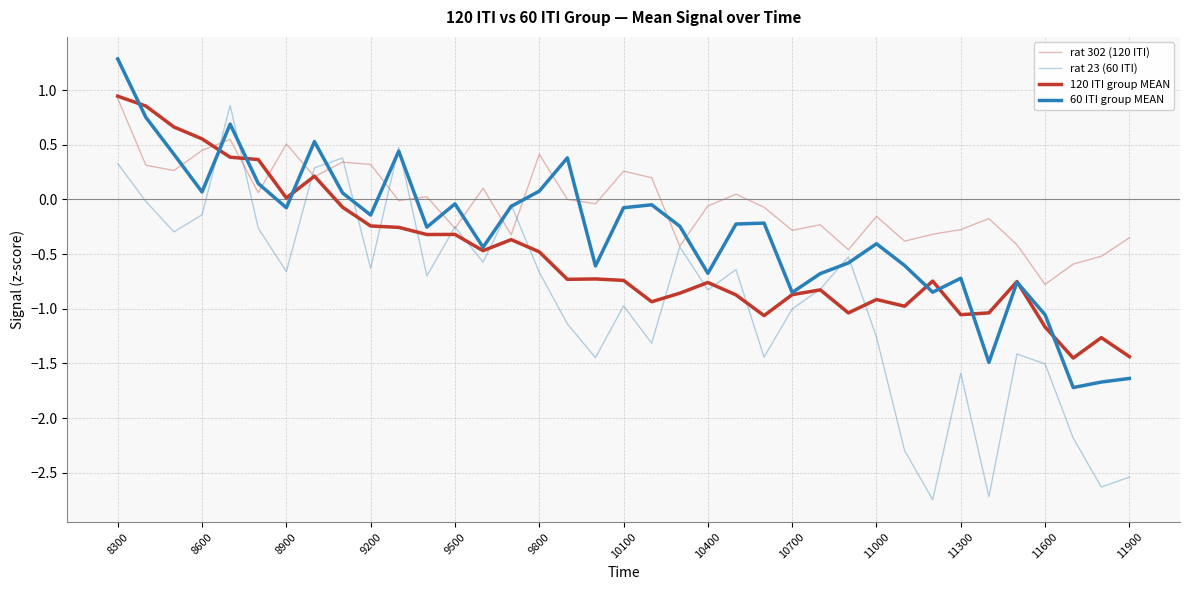

How many lines are shown in the chart?

4